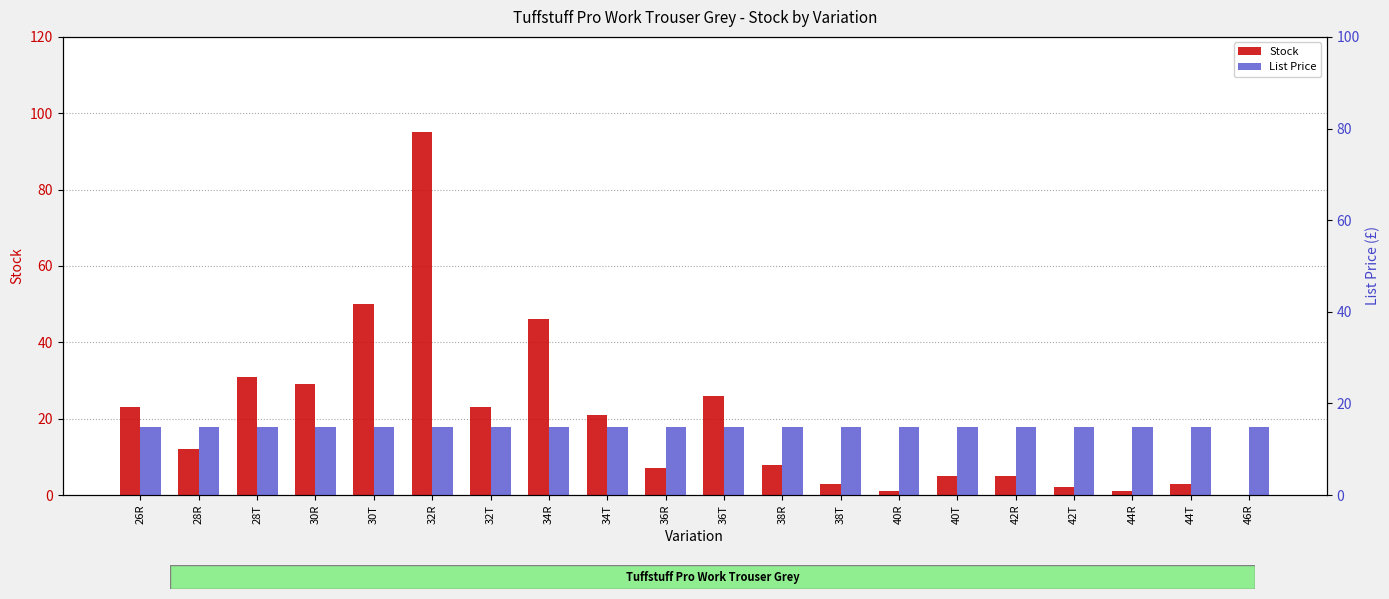

What is the label of the 16th bar from the left?

42R